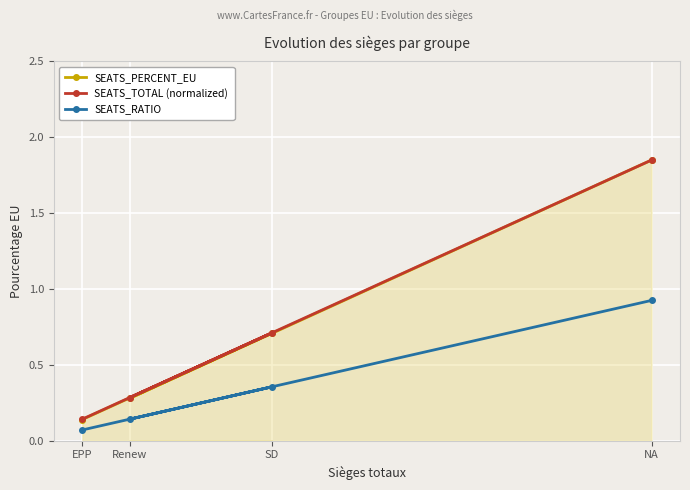

What is the value of the SEATS_PERCENT_EU point at the 2nd from the left?

0.3